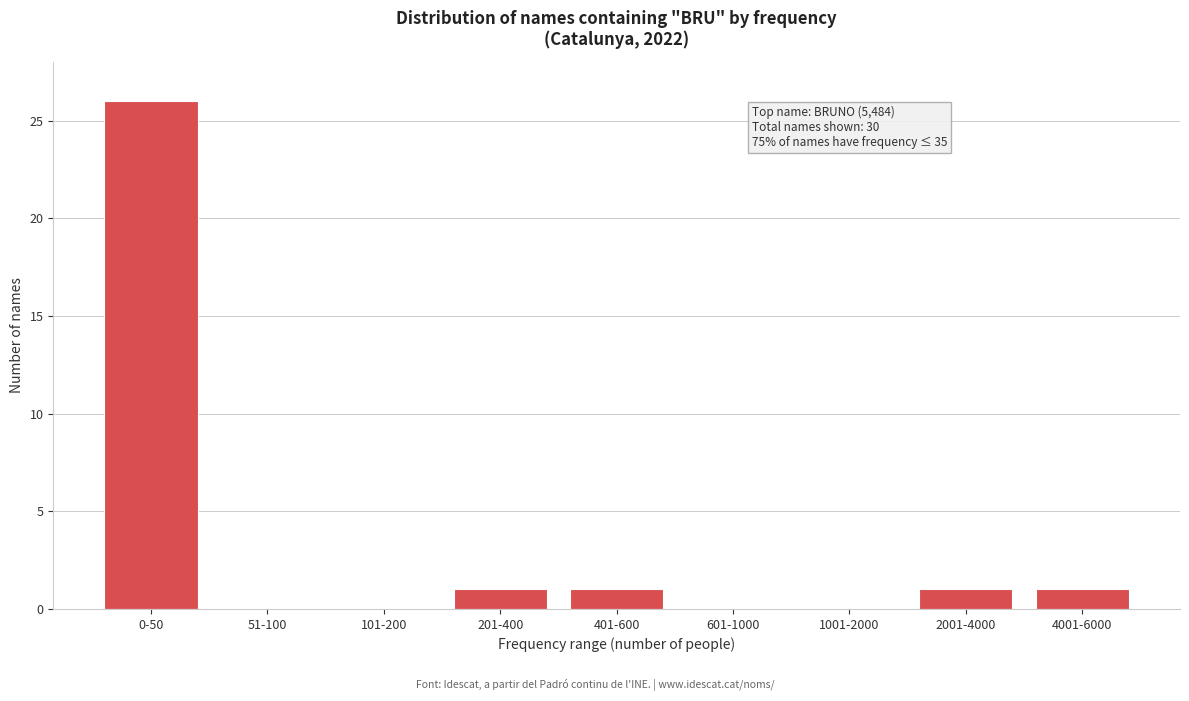

Reading left to right, list all the values displayed in this chart.

0-50=26	51-100=0	101-200=0	201-400=1	401-600=1	601-1000=0	1001-2000=0	2001-4000=1	4001-6000=1